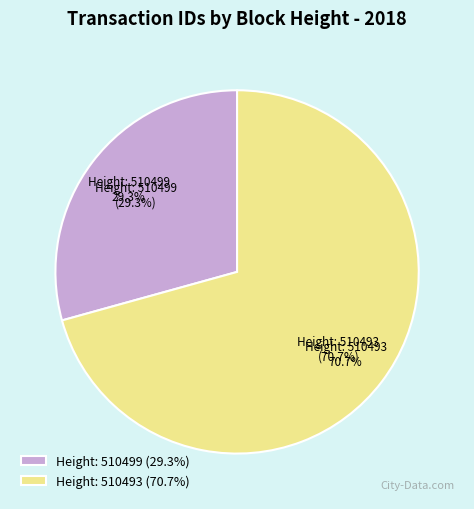

To the nearest percent, what is the average slice percentage?

50%